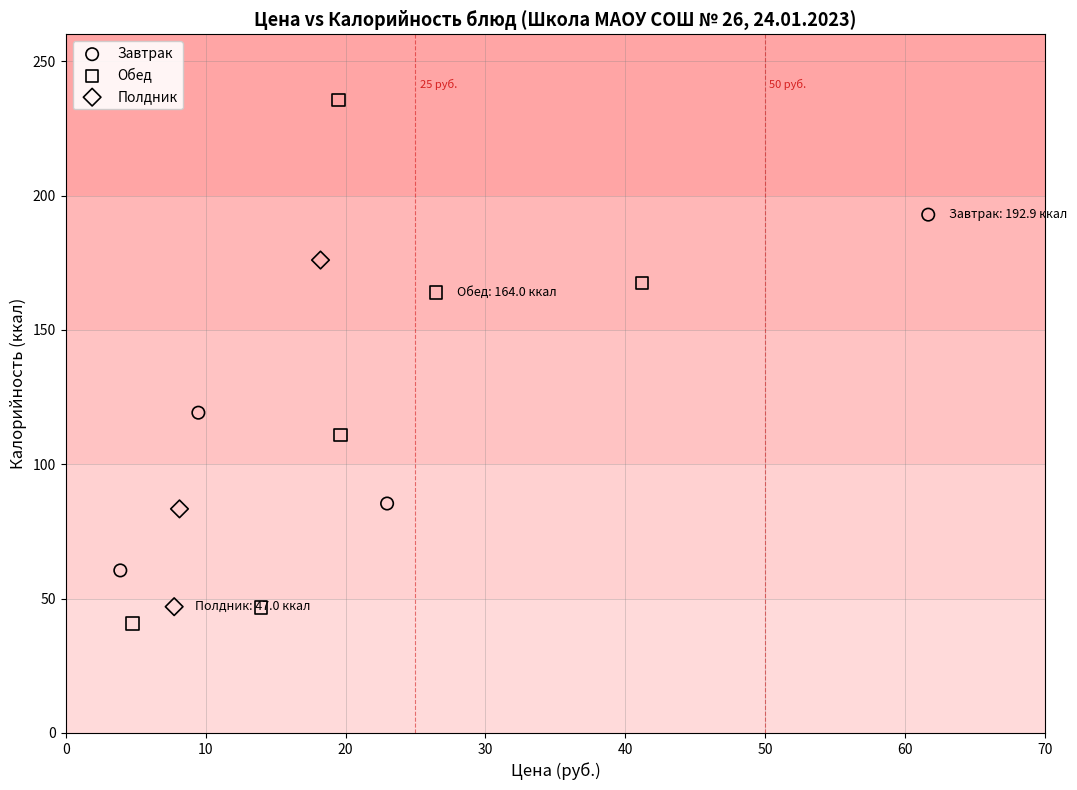

Which series contains the highest Y value?

Обед